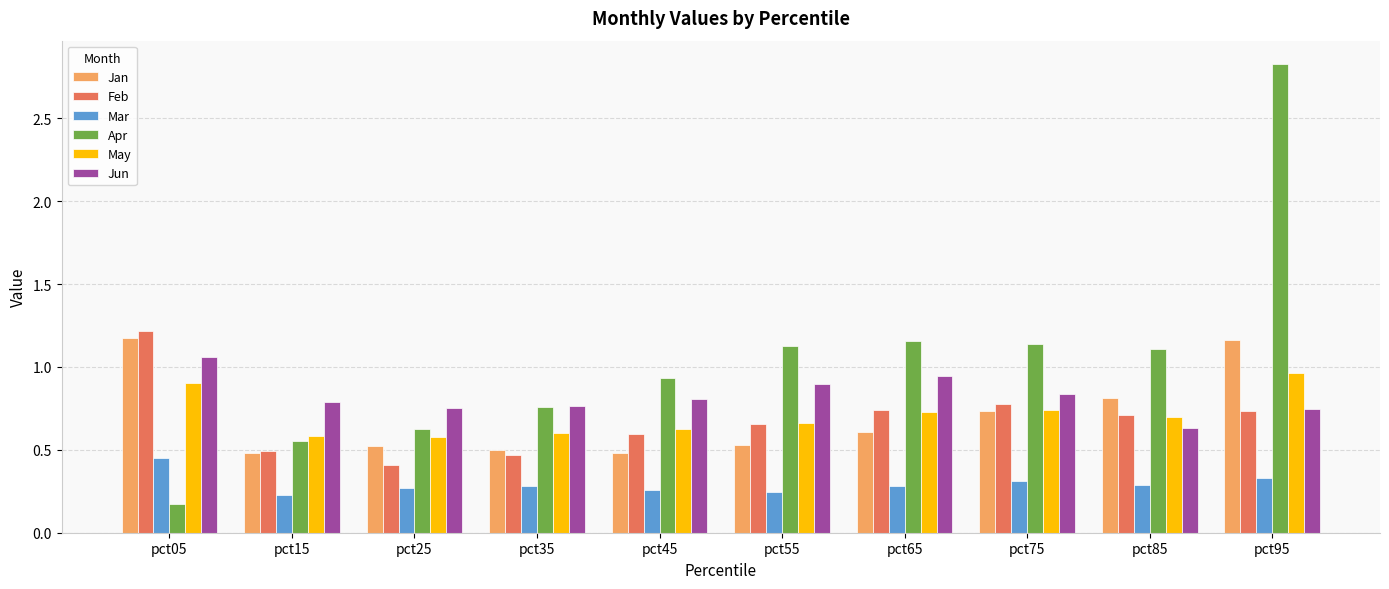

What is the difference between the maximum and minimum values in the May series?

0.4